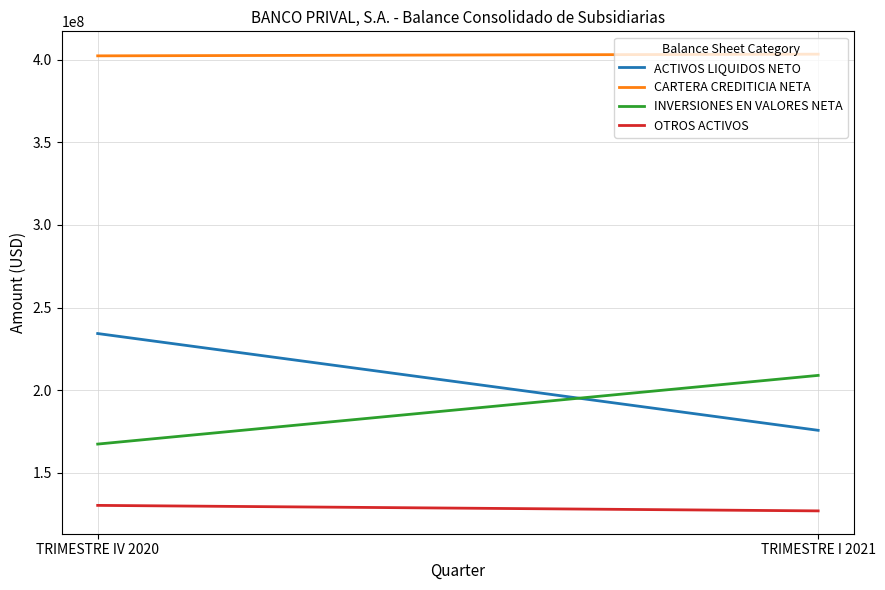

How many lines are shown in the chart?

4